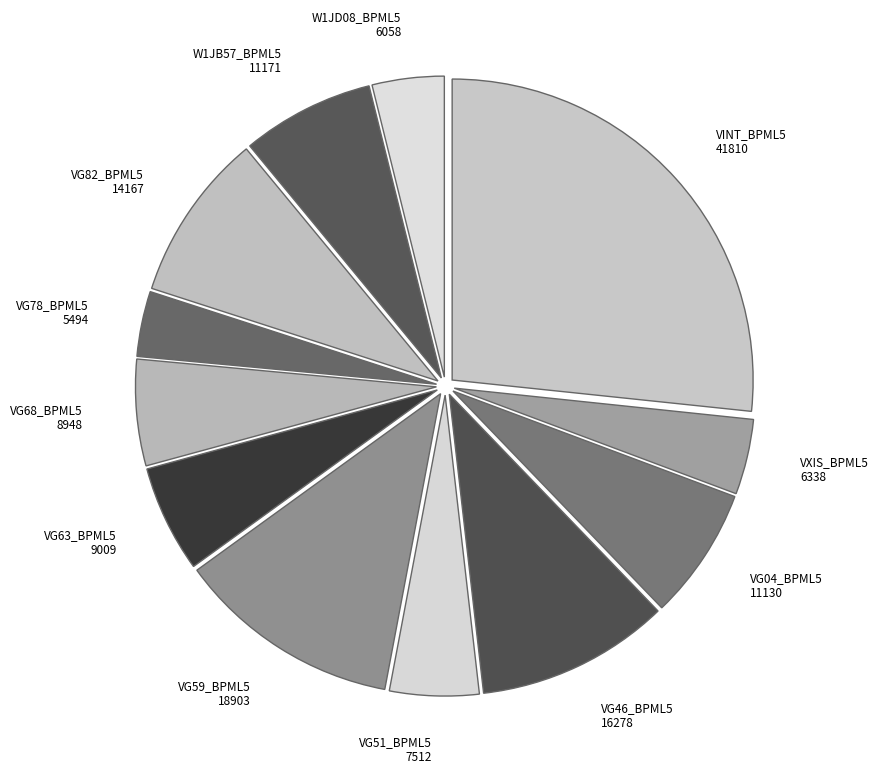

What is the ratio of the value at VXIS_BPML5 6338 to the value at VG04_BPML5 11130?

0.6